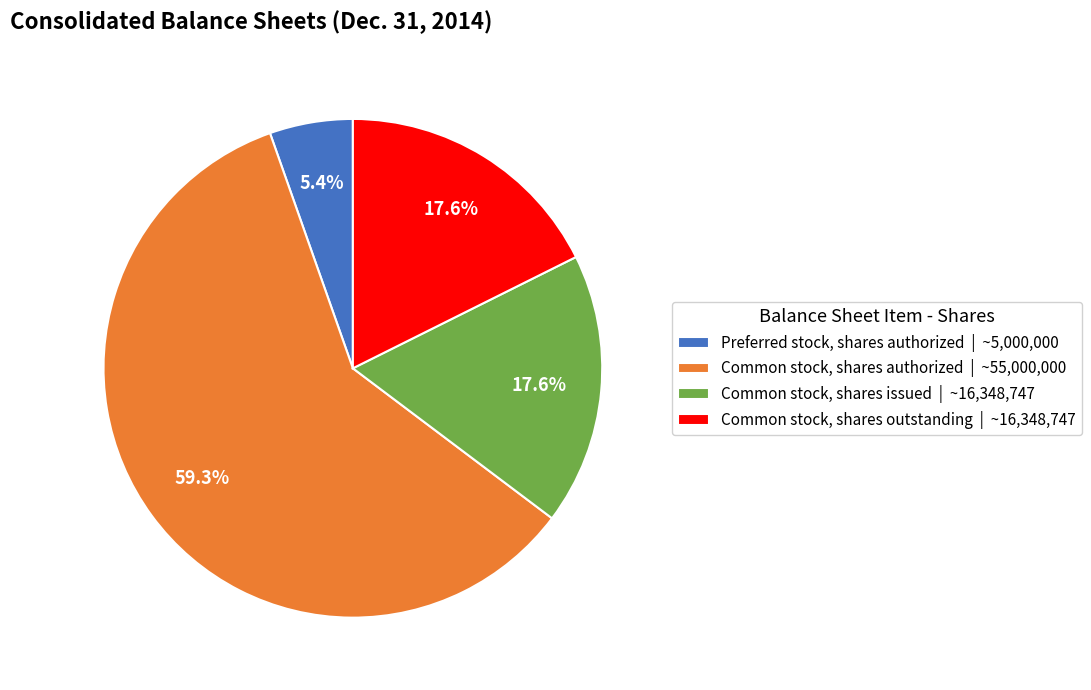

Is the sum of Preferred stock, shares authorized | ~5,000,000 and Common stock, shares authorized | ~55,000,000 greater than half?

Yes